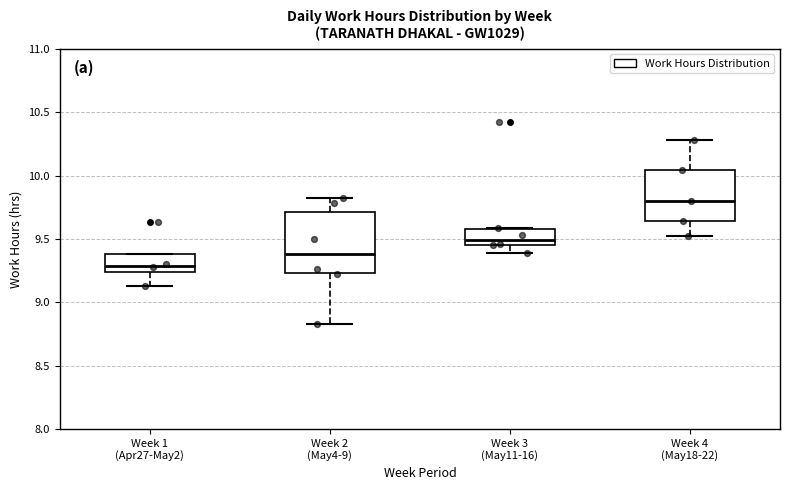

Comparing the boxes themselves (not the whiskers), which one is the tallest?

Week 2 (May4-9)